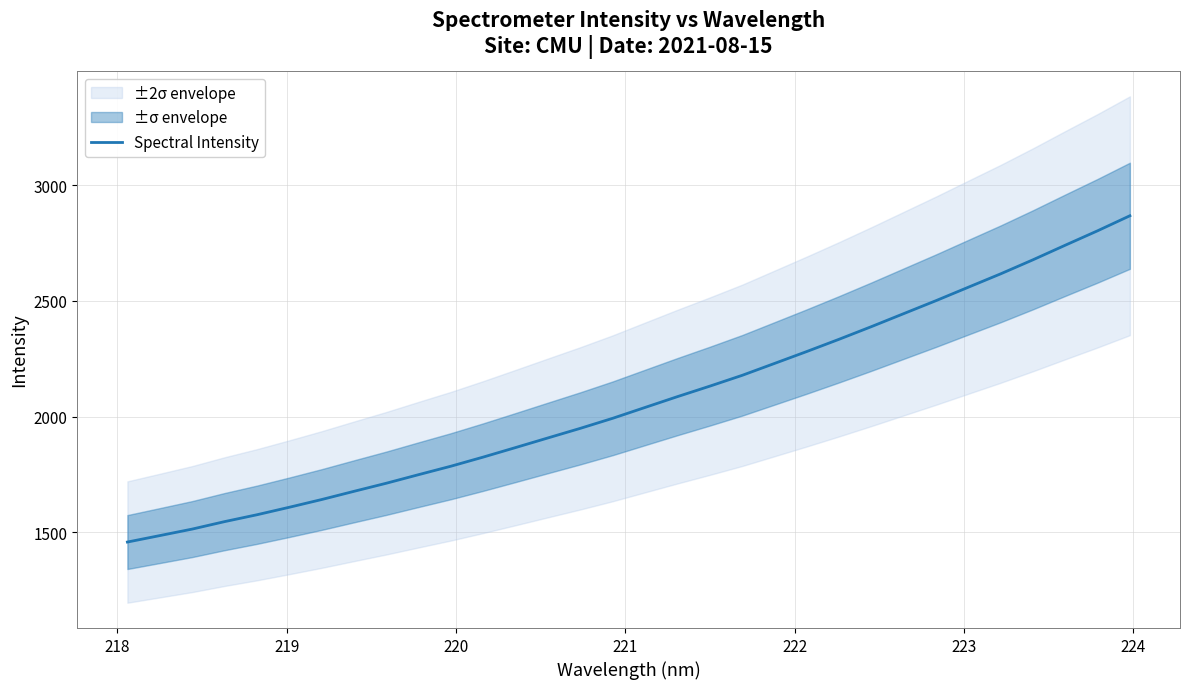

Reading left to right, transcribe all the data shown in this chart.

1457.6	1485.4	1513.5	1545.8	1575.5	1607.9	1641.3	1676.9	1711.9	1749.1	1785.7	1825.2	1866.4	1908.0	1949.4	1992.8	2039.7	2086.4	2131.7	2178.4	2229.8	2281.4	2334.4	2389.1	2445.3	2501.4	2559.5	2617.4	2678.1	2741.2	2803.5	2868.5